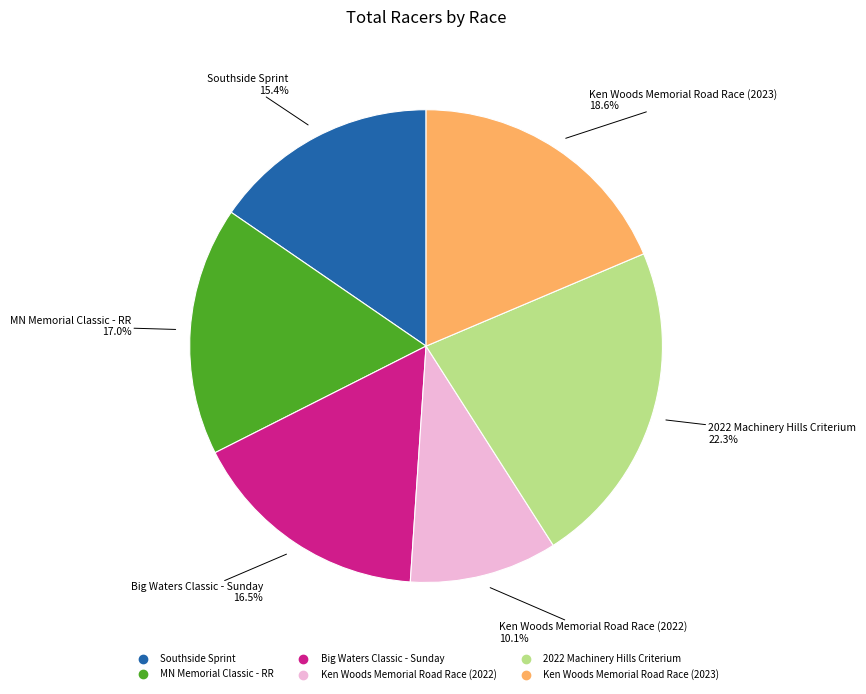

Does any single category account for the majority?

No